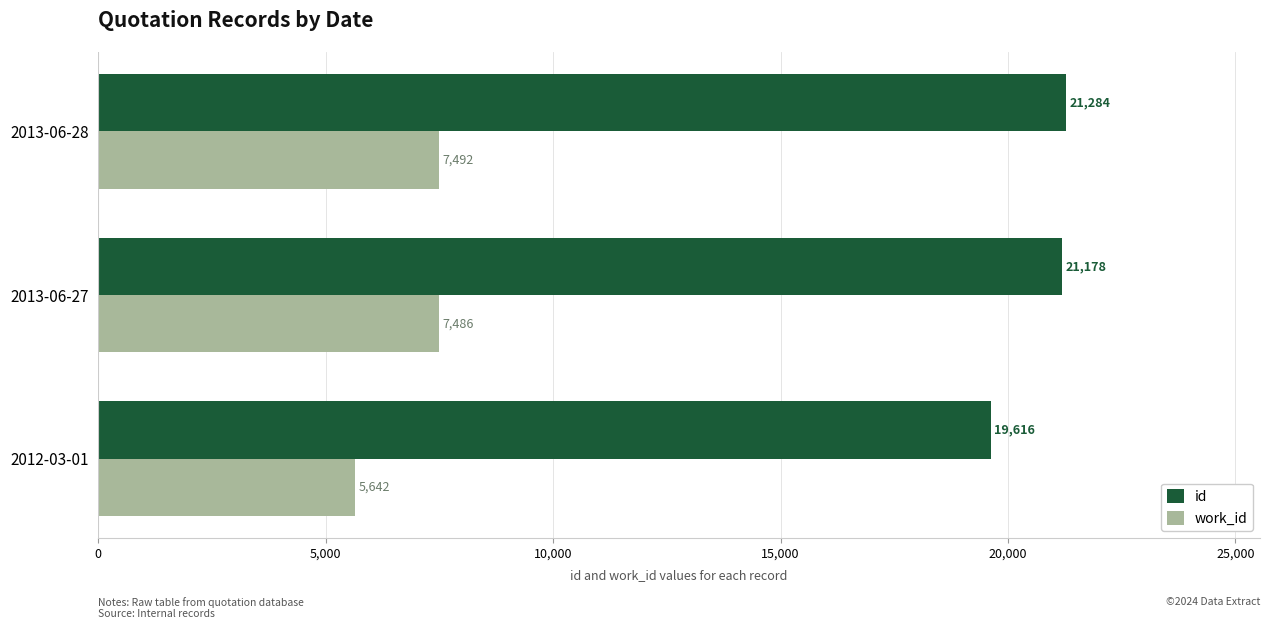

What is the sum of all id values?

62078